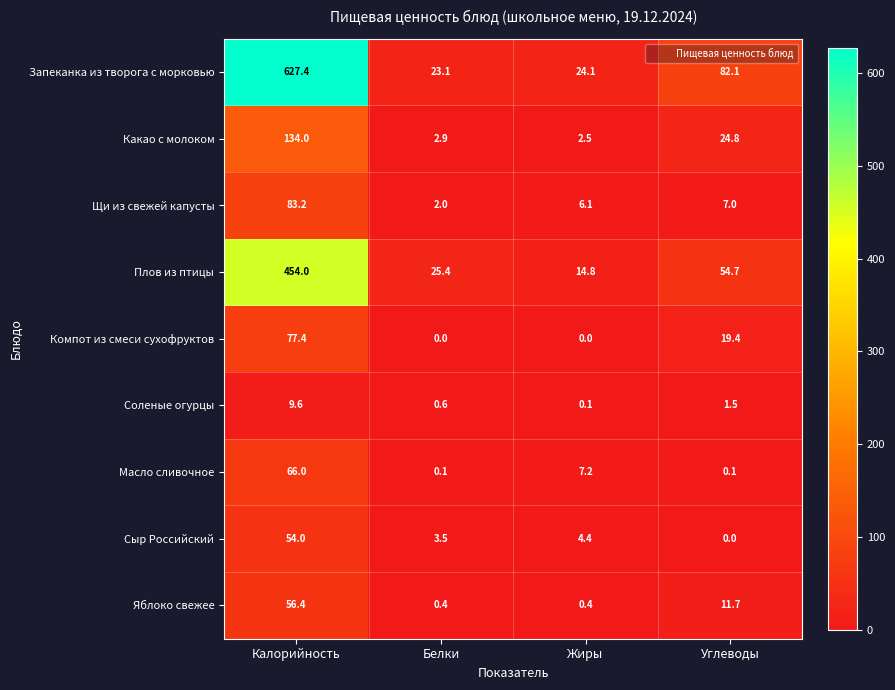

What is the spread (max minus min) of values at Углеводы?

82.1